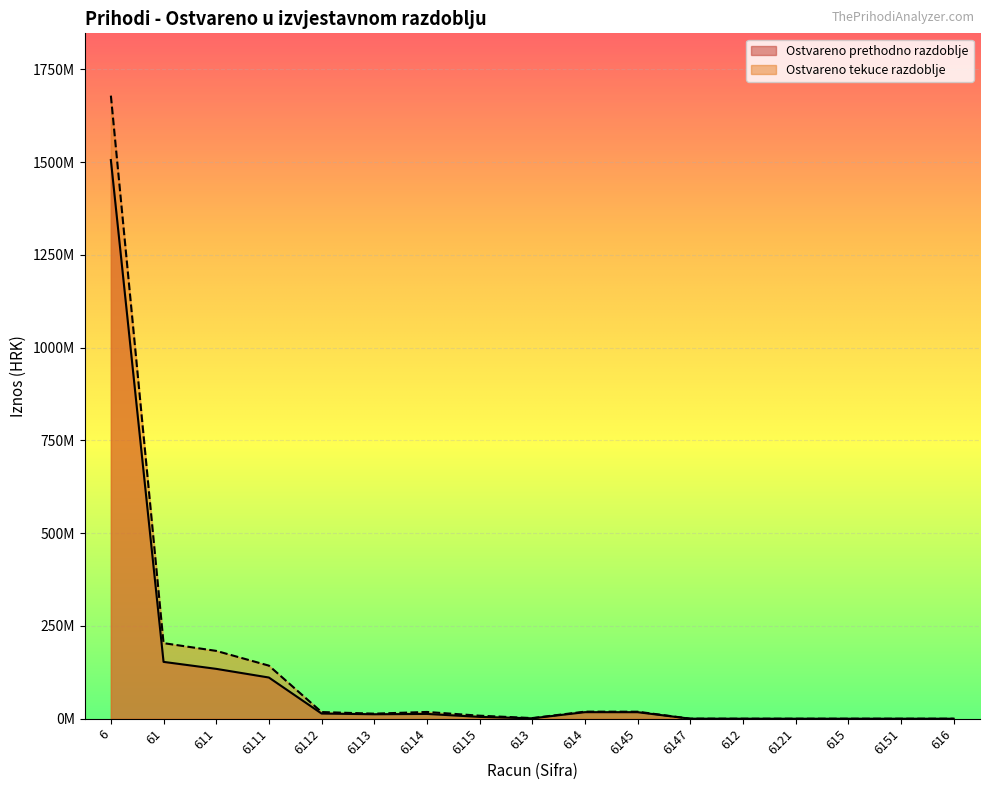

What is the sum of all Ostvareno prethodno razdoblje values?

1984765014.0